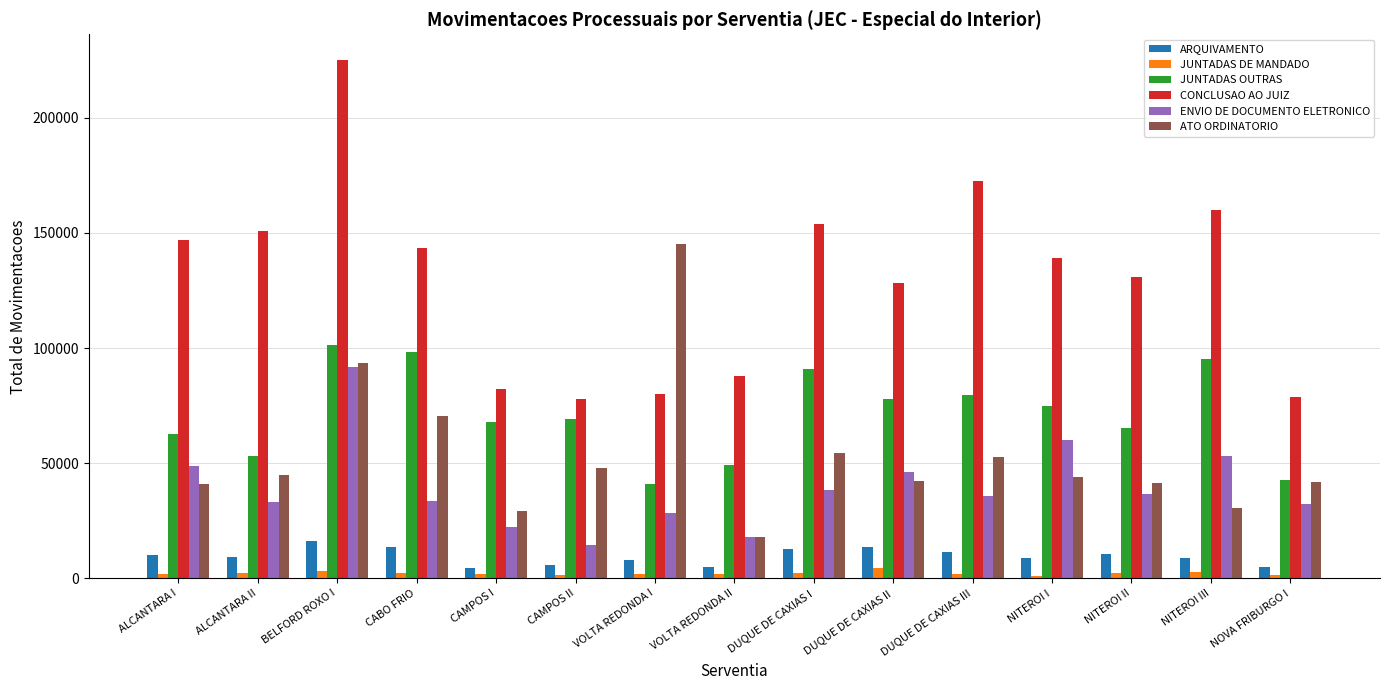

Are the bars horizontal?

No